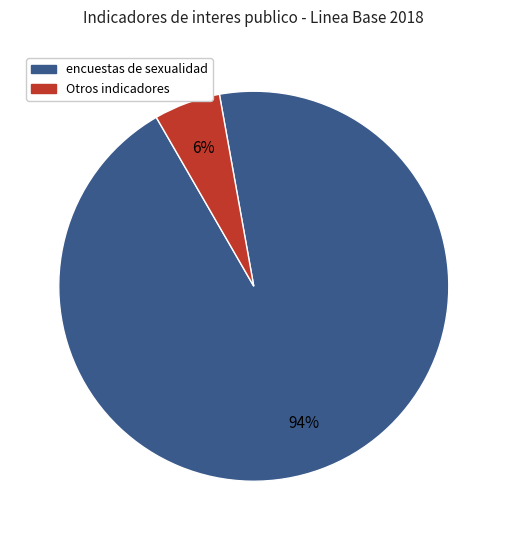

Combined, do Otros indicadores and encuestas de sexualidad account for over 50%?

Yes